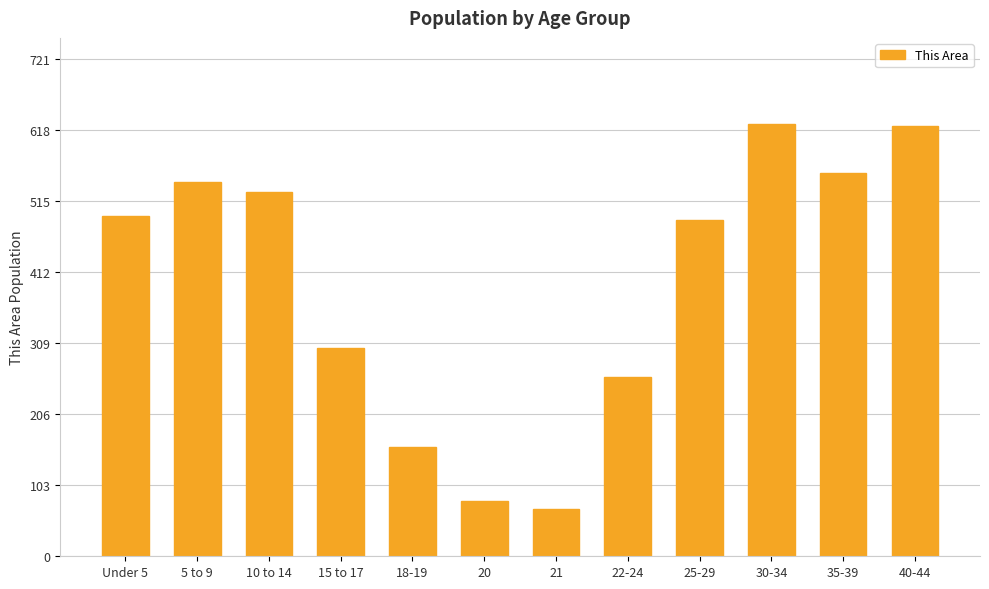

Approximately how many times larger is the value at 22-24 compared to 5 to 9?

0.5